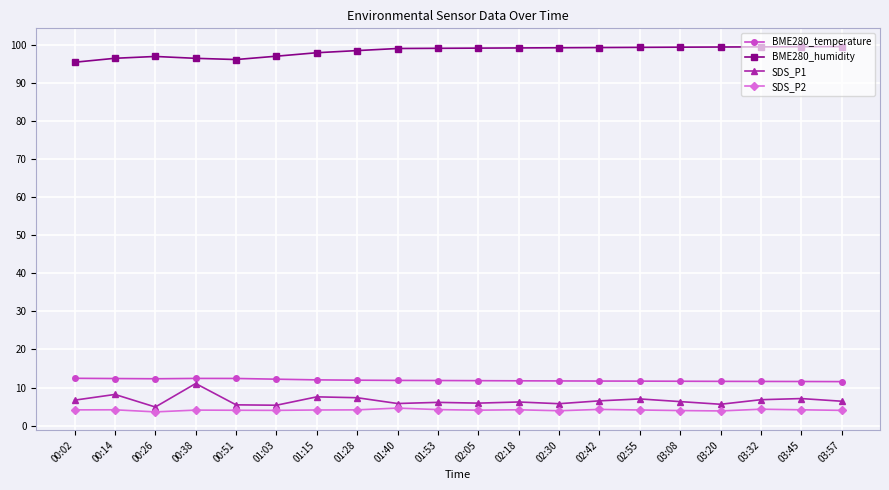

What is the total value across all series at 01:40?

121.3